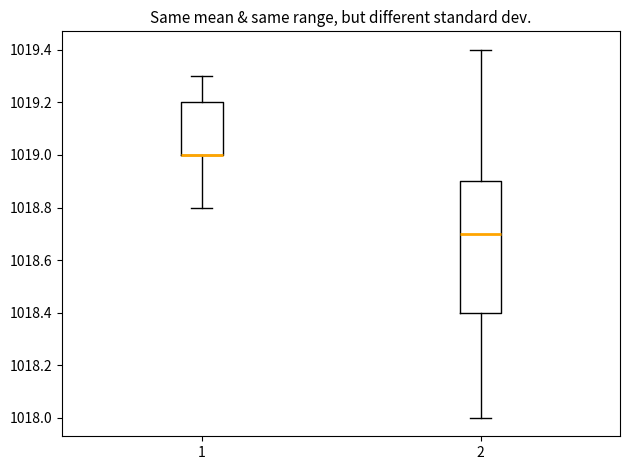

Where does the upper whisker of the box at x = 1 end on the y-axis? The values are not printed on the chart, so give them approximately, as read against the axis.

1019.3